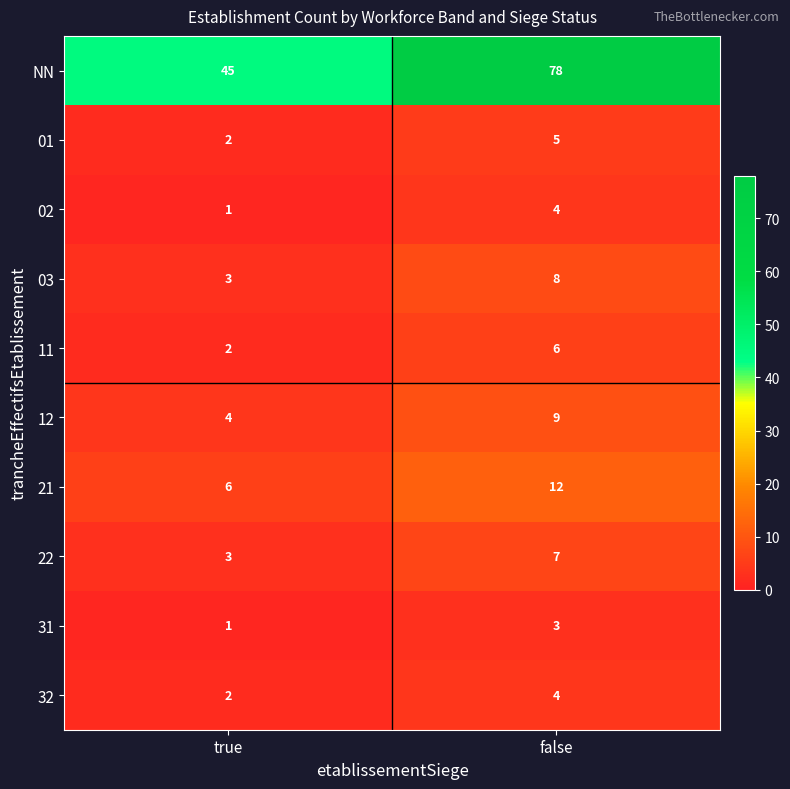

At which label is 31 closest to 2?

true